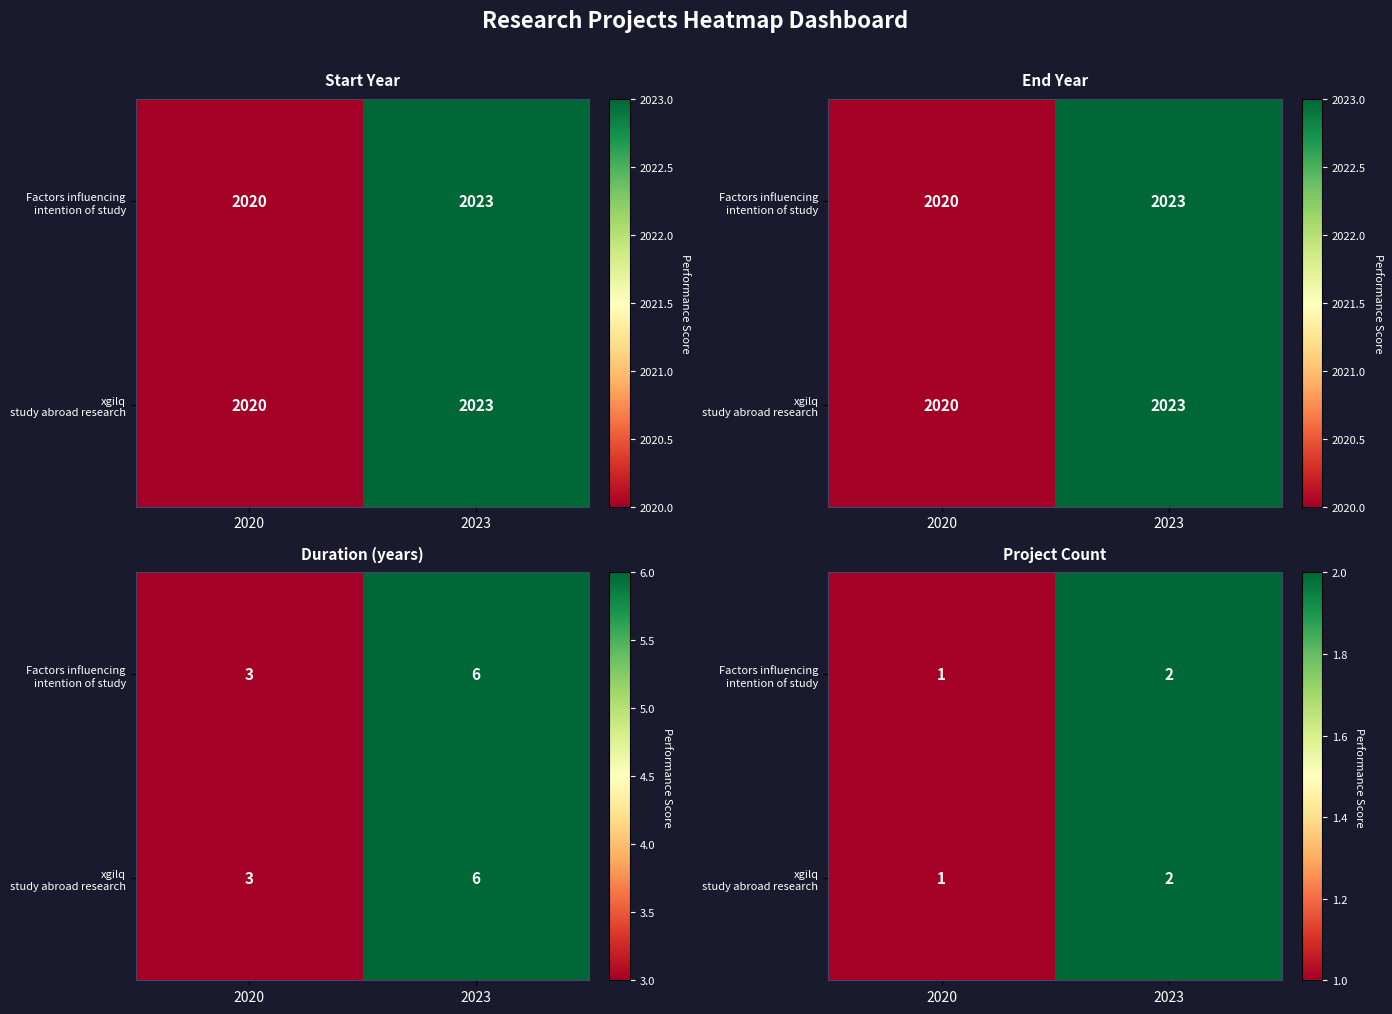

Is the value of Factors influencing intention of study at 2020 greater than the value of xgilq study abroad research at 2020?

No